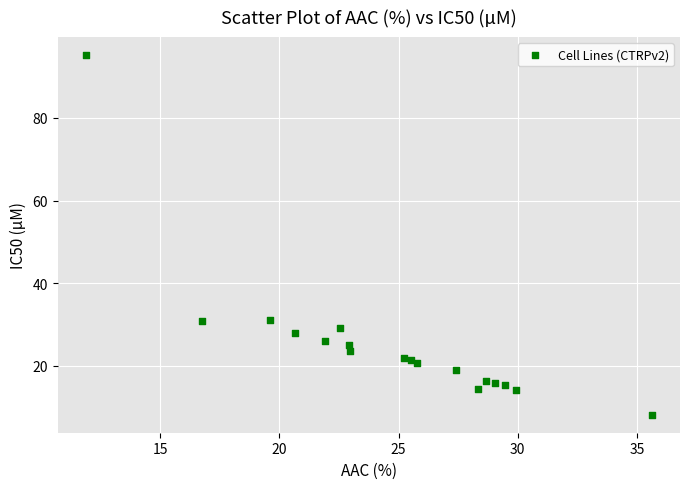

What is the range of X values (max minus min)?

23.7